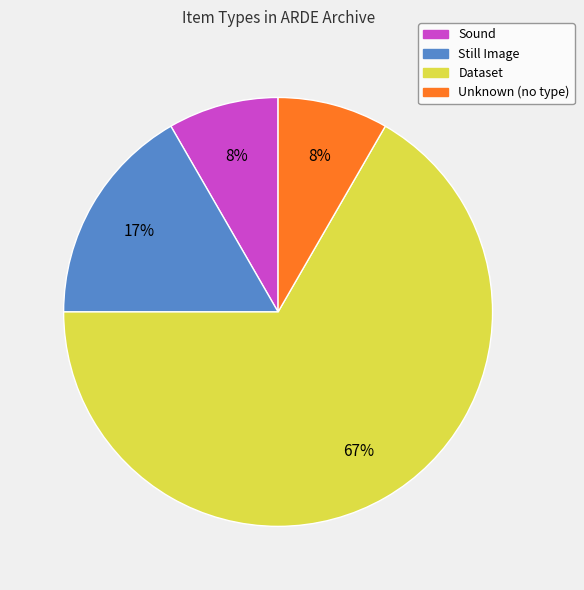

To the nearest percent, what portion does Sound represent?

8%